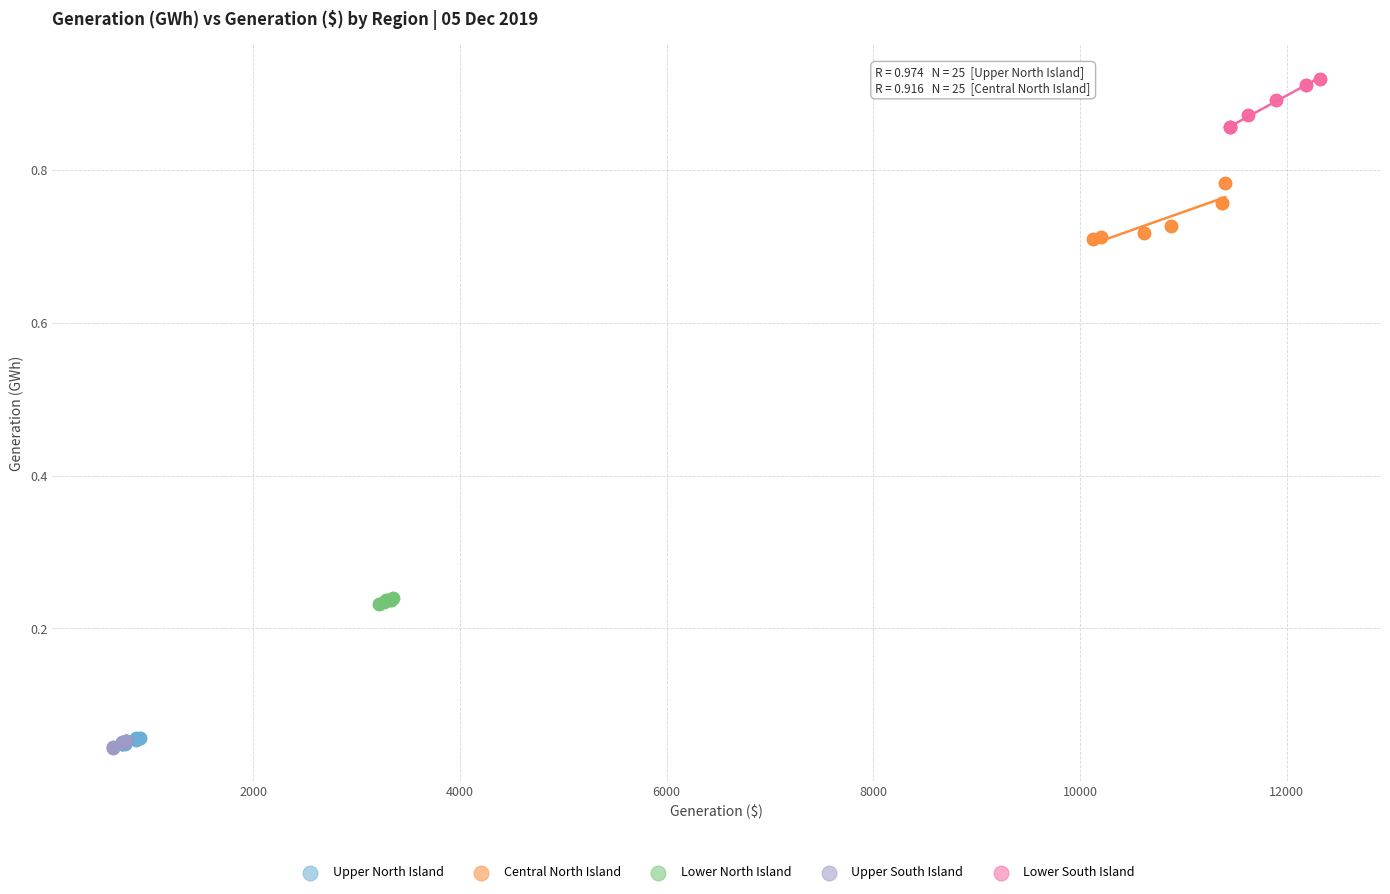

Which series has the widest spread of Y values?

Central North Island